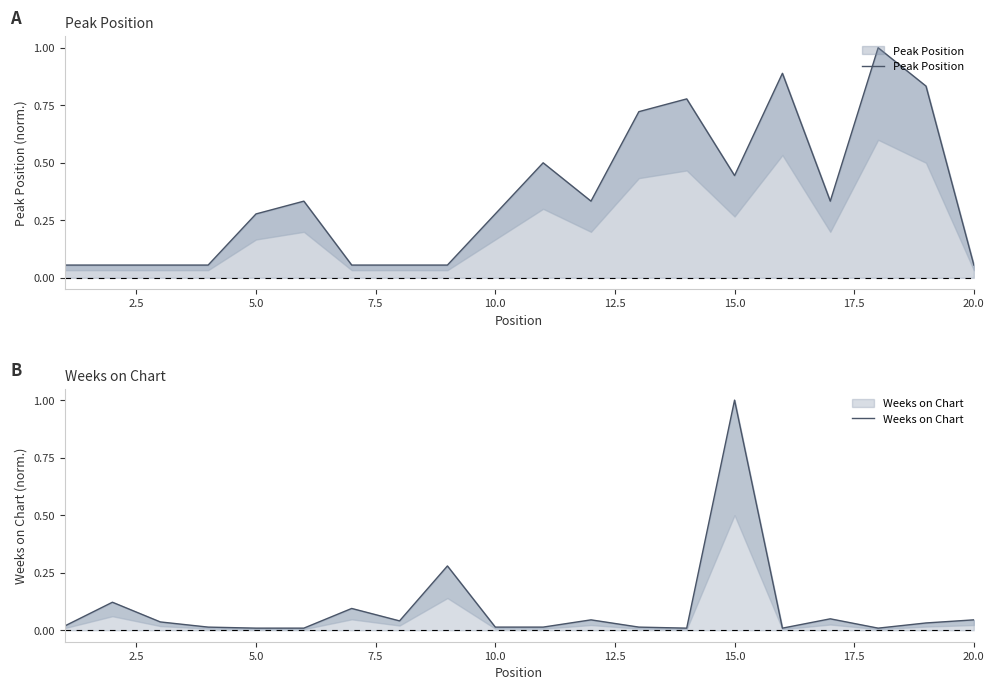

Which series has the largest range (max minus min)?

Weeks on Chart